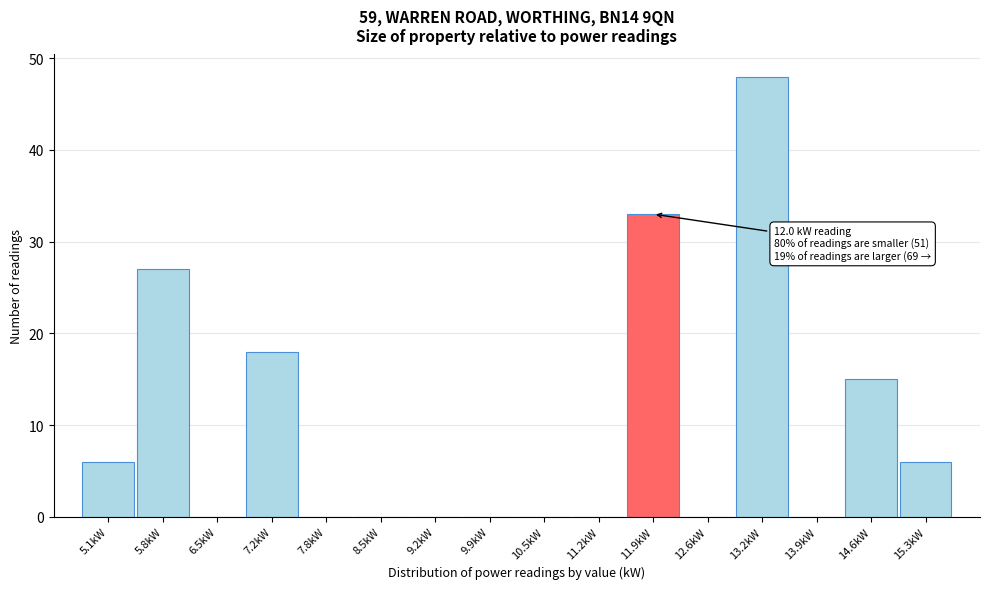

Which range on the x-axis has the tallest bar?

12.9 to 13.6